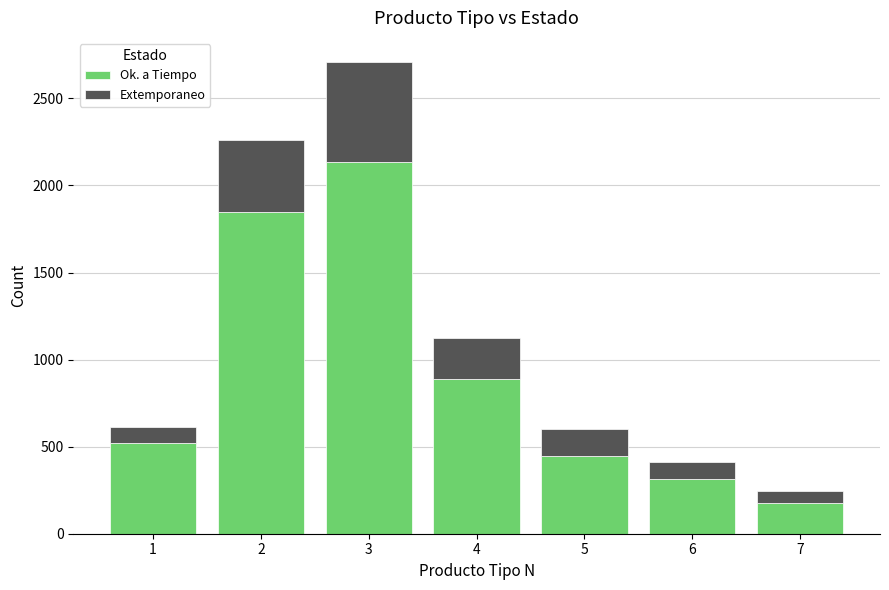

Reading right to left, transcribe the values for Ok. a Tiempo.

7=178	6=312	5=445	4=891	3=2134	2=1847	1=523